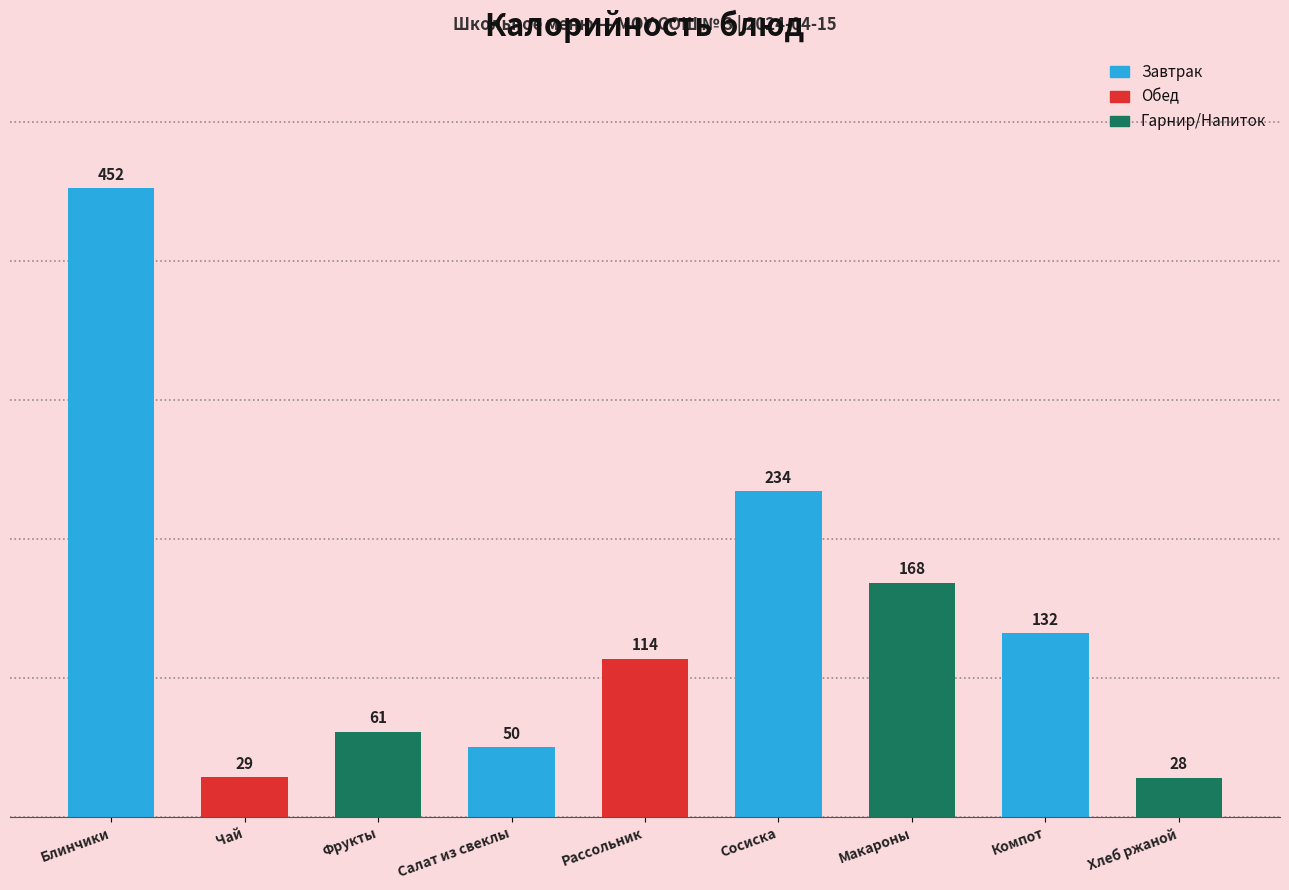

Where is the data nearest to the value 240?

Сосиска